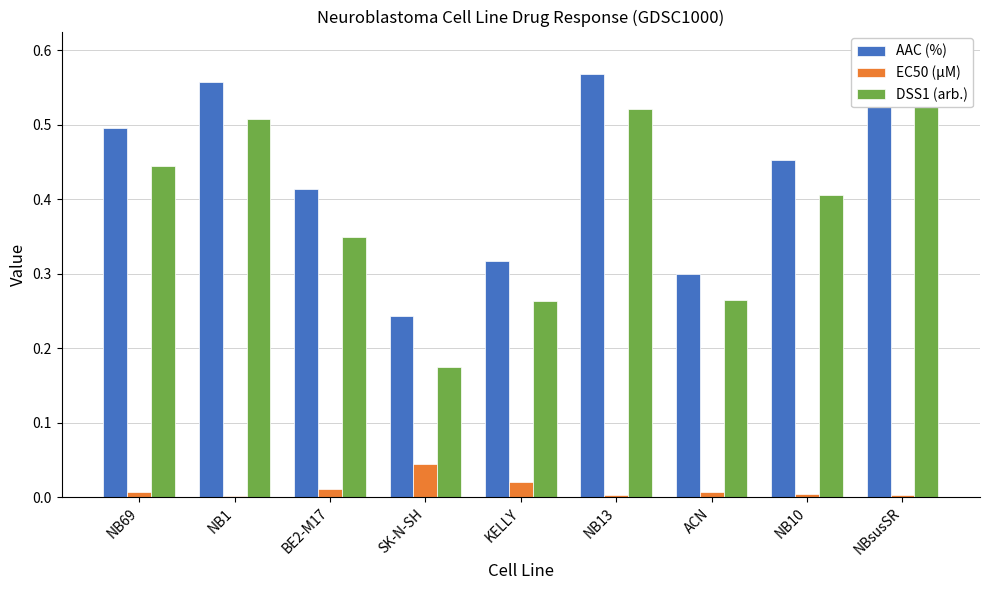

Is it true that EC50 (µM) equals 0.1 at SK-N-SH?

False